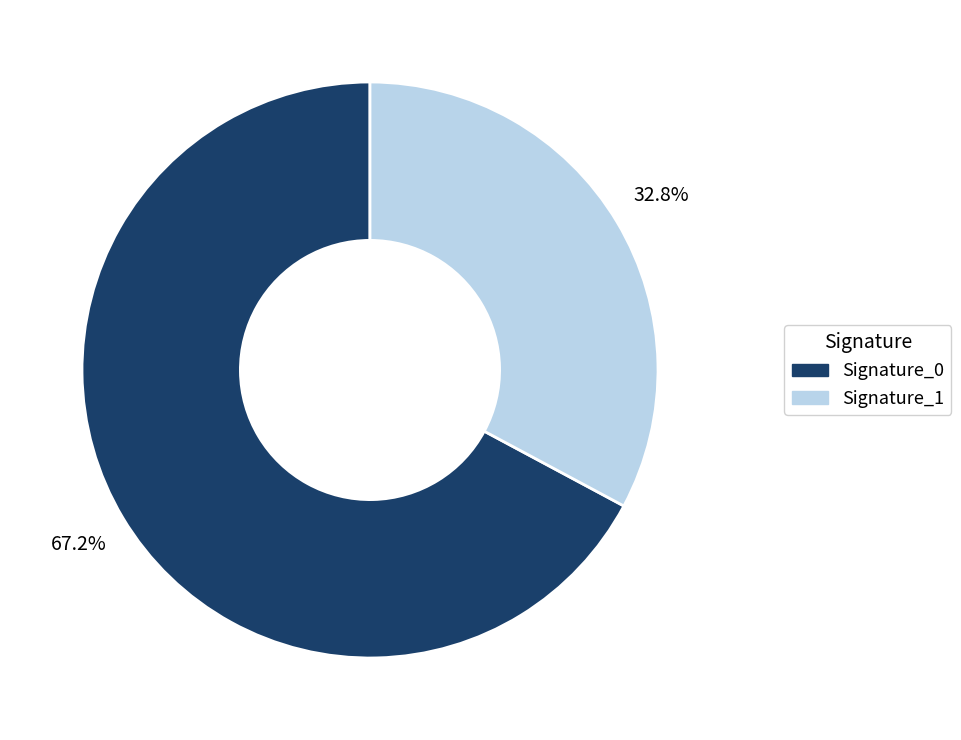

Does any single category account for the majority?

Yes